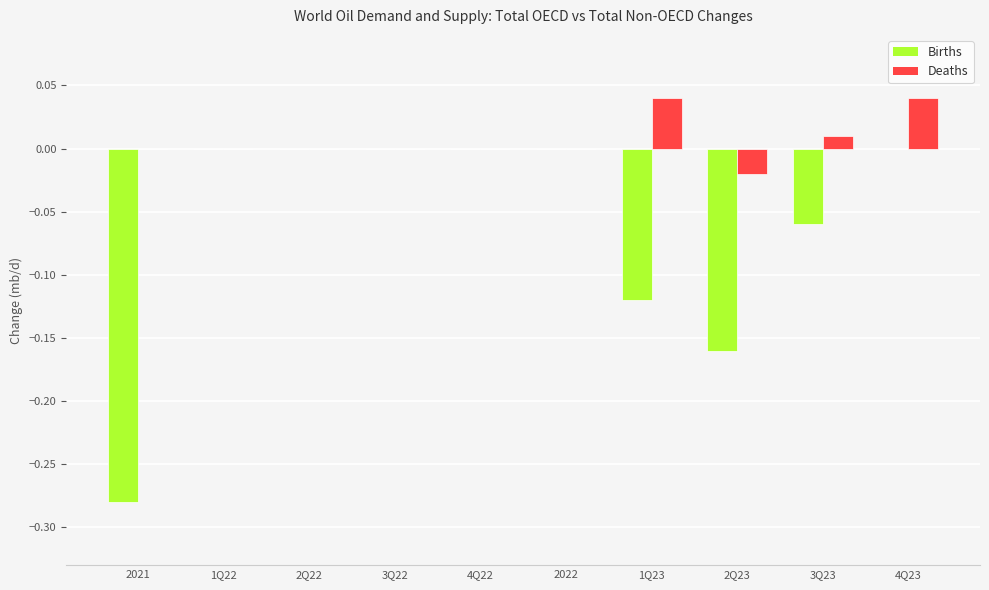

Which series changed the most between 2021 and 4Q23?

Births